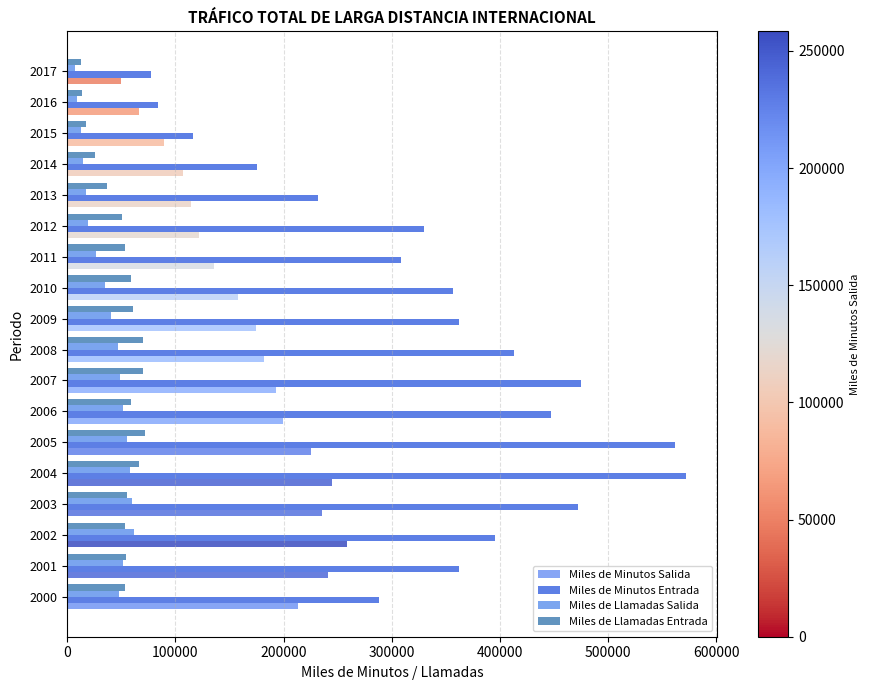

At which category is the sum across all series the highest?

2004